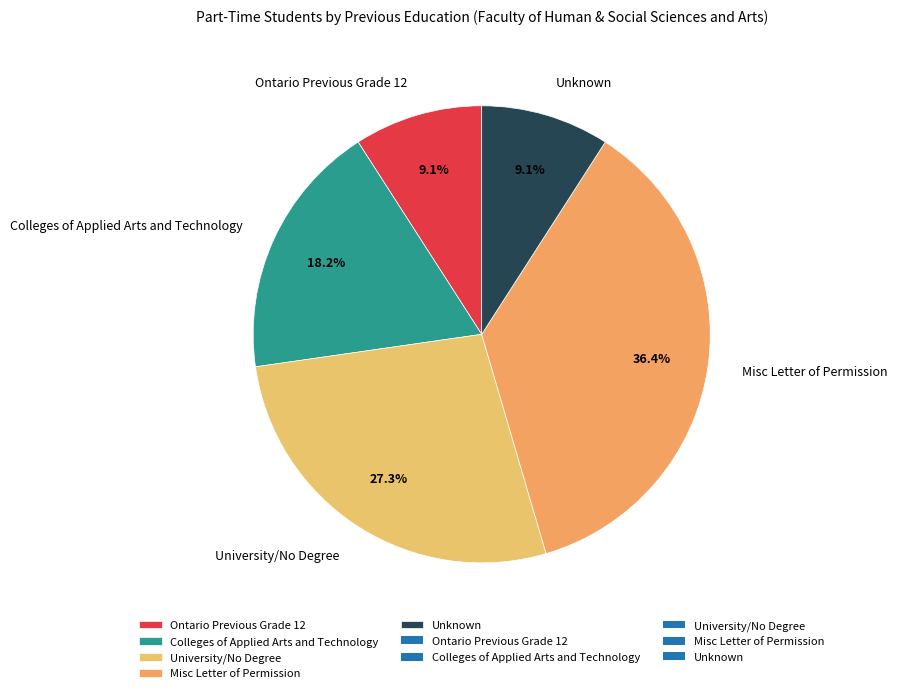

The Ontario Previous Grade 12 slice represents 9% of the pie. True or false?

True